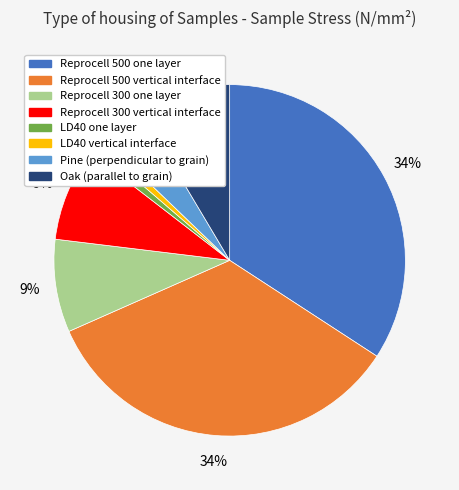

Do Reprocell 300 vertical interface and Oak (parallel to grain) together represent more than half of the pie?

No